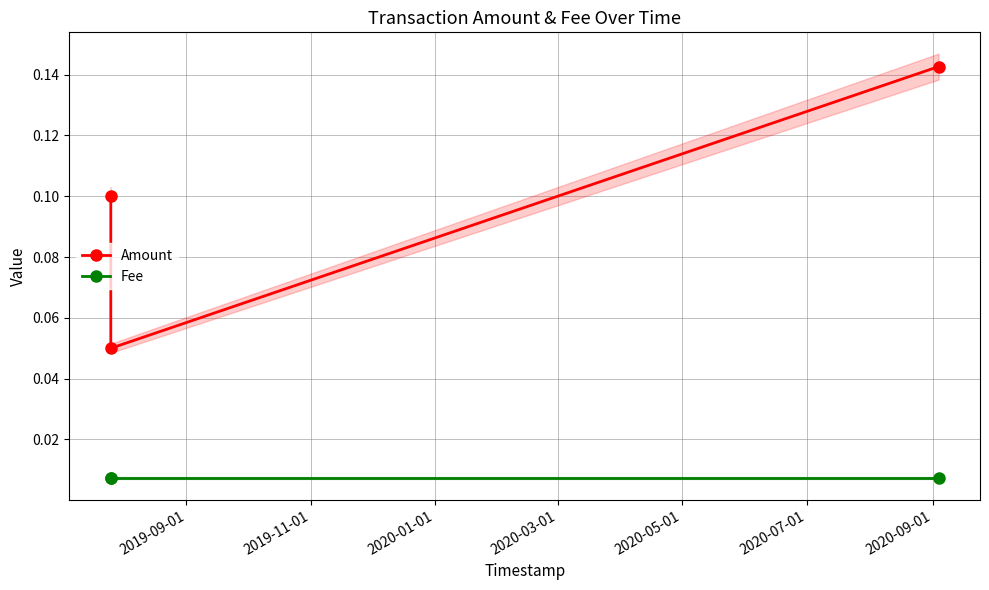

At which label does Fee reach its minimum?

2019-09-01